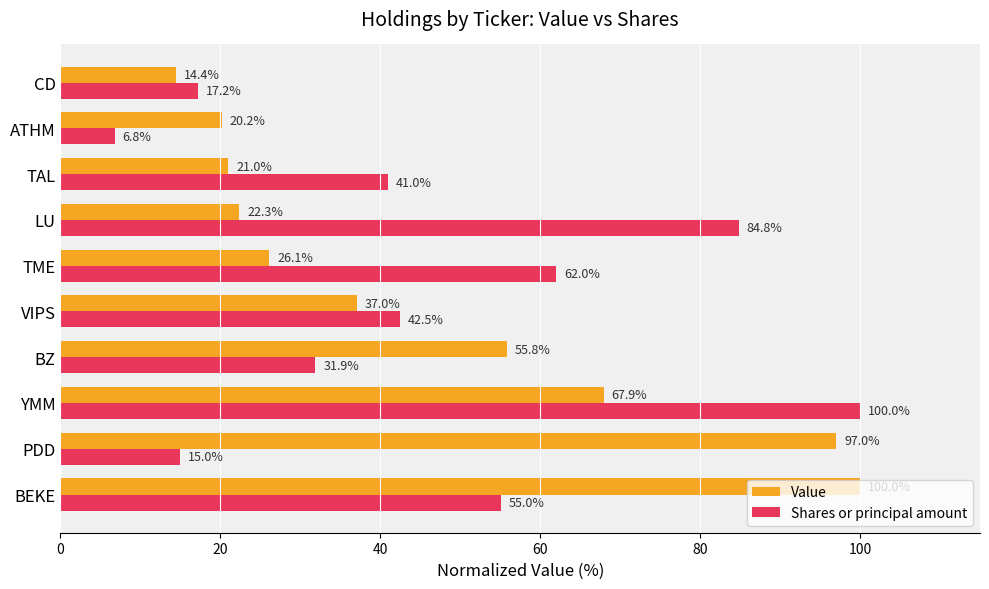

Which series has the widest spread of values?

Shares or principal amount